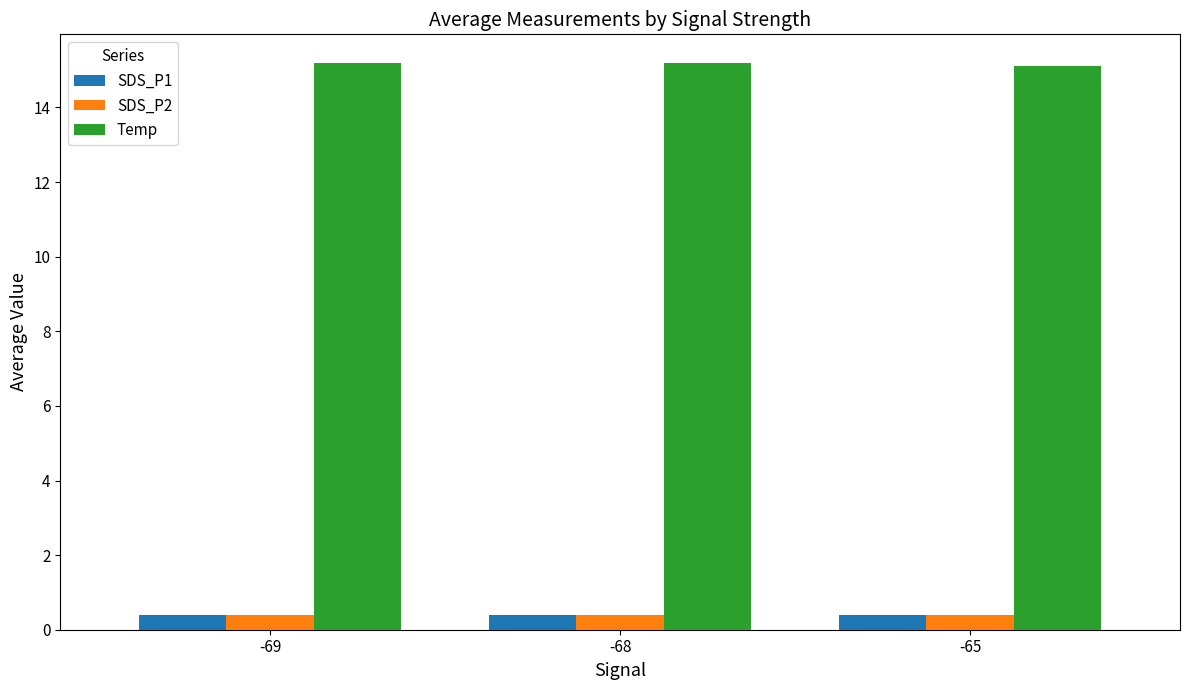

Reading left to right, what are all the values shown in this chart?

SDS_P1: 0.4	0.4	0.4
SDS_P2: 0.4	0.4	0.4
Temp: 15.2	15.2	15.1